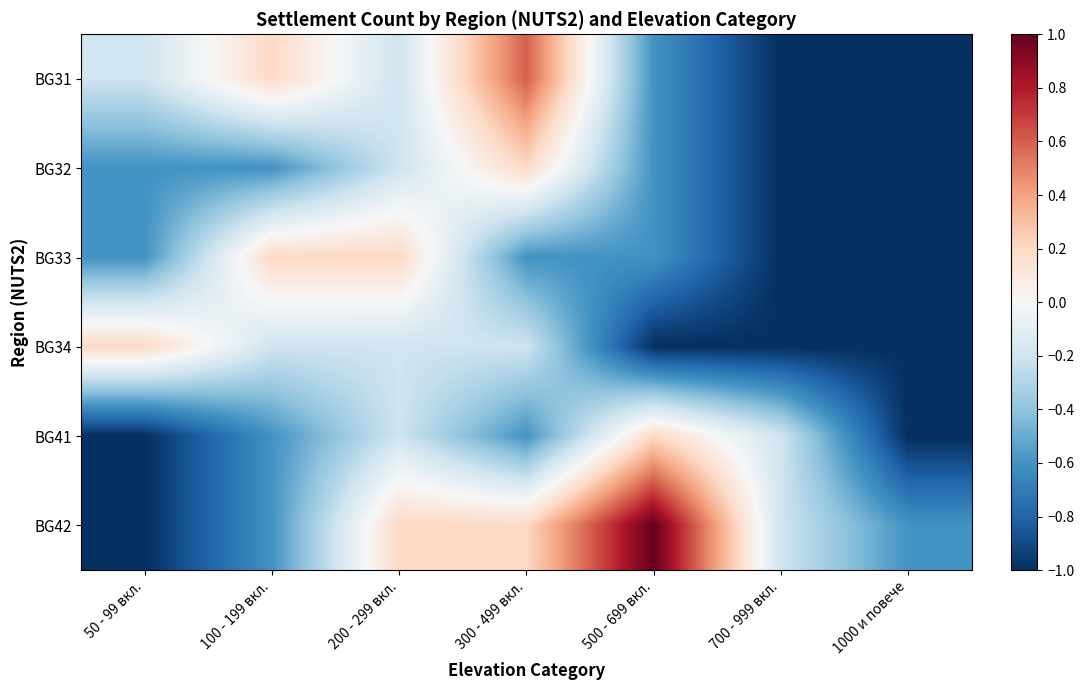

Reading left to right, transcribe all the data shown in this chart.

BG31: 50 - 99 вкл.=-0.2	100 - 199 вкл.=0.2	200 - 299 вкл.=-0.2	300 - 499 вкл.=0.6	500 - 699 вкл.=-0.6	700 - 999 вкл.=-1.0	1000 и повече=-1.0
BG32: 50 - 99 вкл.=-0.6	100 - 199 вкл.=-0.6	200 - 299 вкл.=-0.2	300 - 499 вкл.=0.2	500 - 699 вкл.=-0.6	700 - 999 вкл.=-1.0	1000 и повече=-1.0
BG33: 50 - 99 вкл.=-0.6	100 - 199 вкл.=0.2	200 - 299 вкл.=0.2	300 - 499 вкл.=-0.6	500 - 699 вкл.=-0.6	700 - 999 вкл.=-1.0	1000 и повече=-1.0
BG34: 50 - 99 вкл.=0.2	100 - 199 вкл.=-0.2	200 - 299 вкл.=-0.2	300 - 499 вкл.=-0.2	500 - 699 вкл.=-1.0	700 - 999 вкл.=-1.0	1000 и повече=-1.0
BG41: 50 - 99 вкл.=-1.0	100 - 199 вкл.=-0.6	200 - 299 вкл.=-0.2	300 - 499 вкл.=-0.6	500 - 699 вкл.=0.2	700 - 999 вкл.=-0.2	1000 и повече=-1.0
BG42: 50 - 99 вкл.=-1.0	100 - 199 вкл.=-0.6	200 - 299 вкл.=0.2	300 - 499 вкл.=0.2	500 - 699 вкл.=1.0	700 - 999 вкл.=-0.2	1000 и повече=-0.6